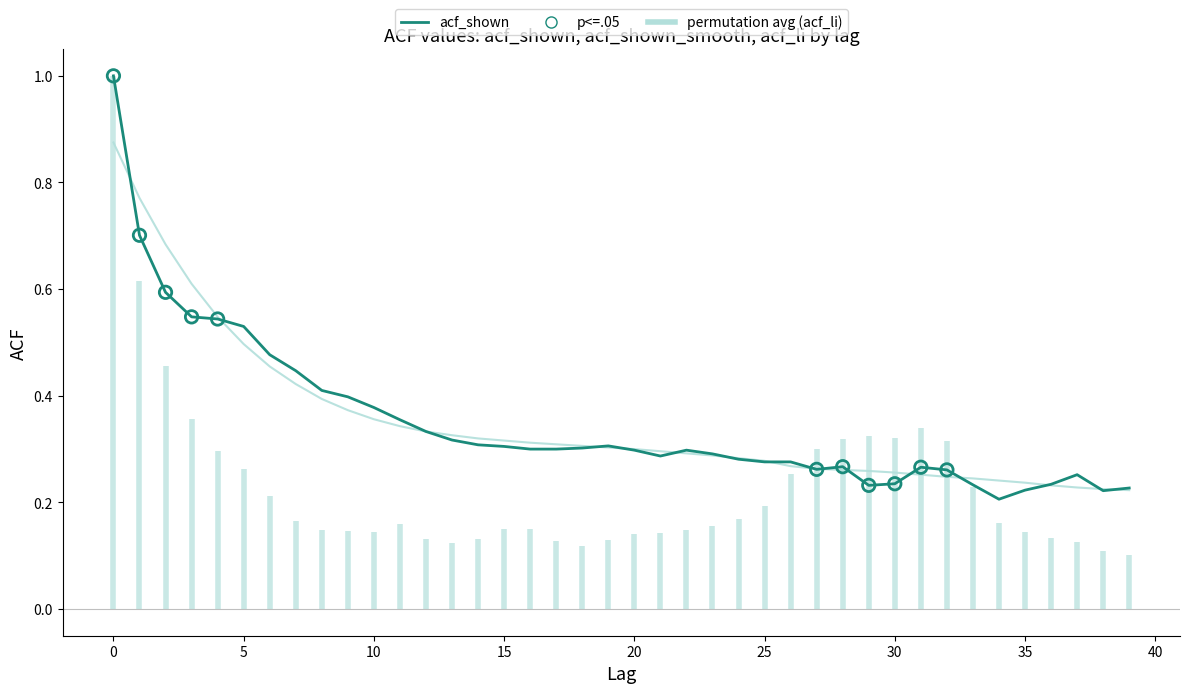

Which series reaches the maximum Y coordinate?

acf_shown